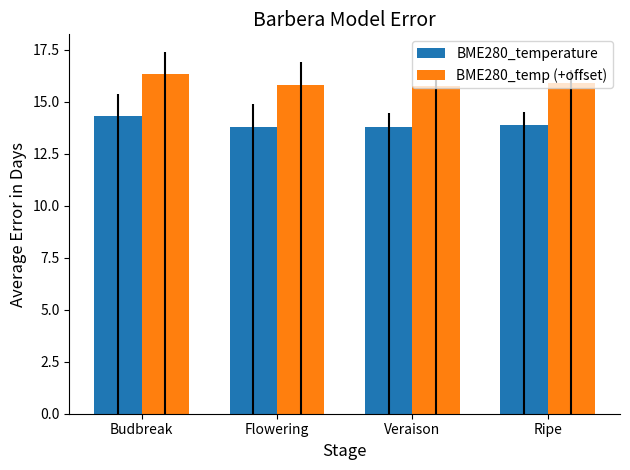

True or false: BME280_temp (+offset) has a value of 15.8 at Veraison.

True